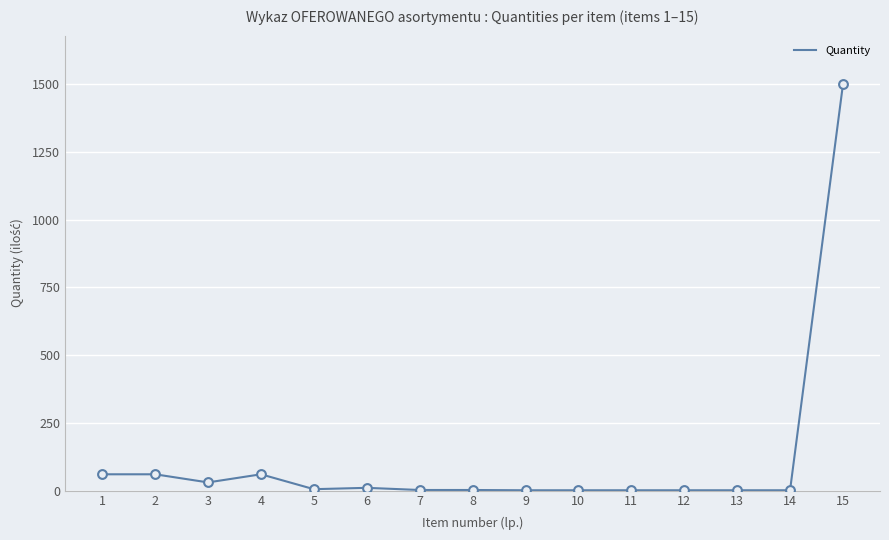

What is the change in value from 6 to 7?

-8